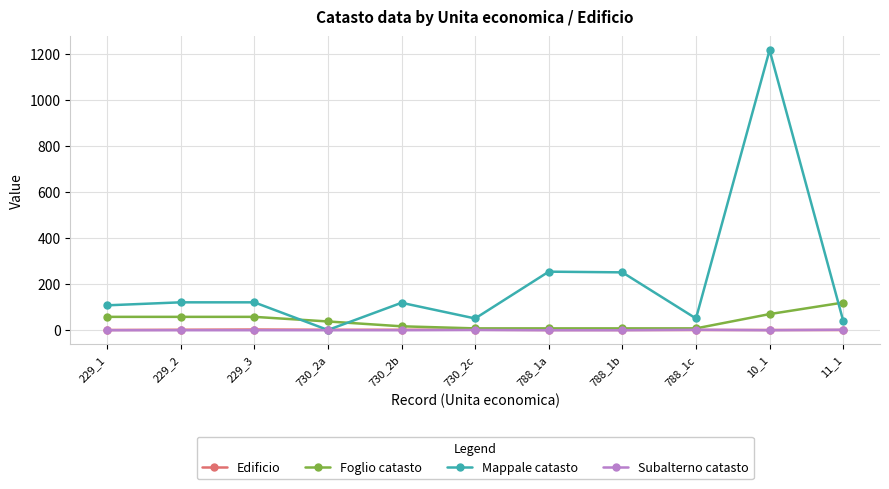

Which series has the widest spread of values?

Mappale catasto